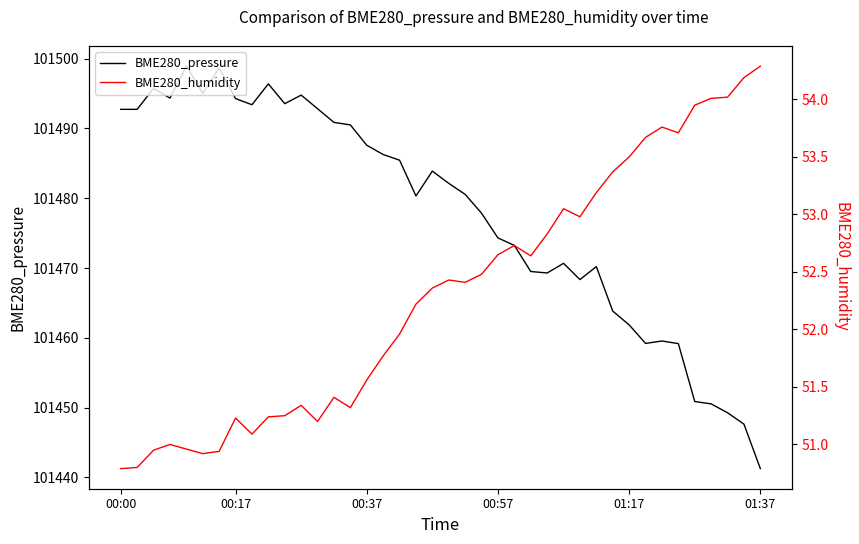

What position from the right is 9?

31